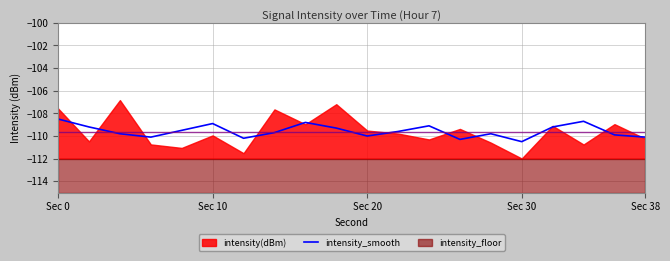

What is the lowest value of the intensity_smooth series?

-110.5